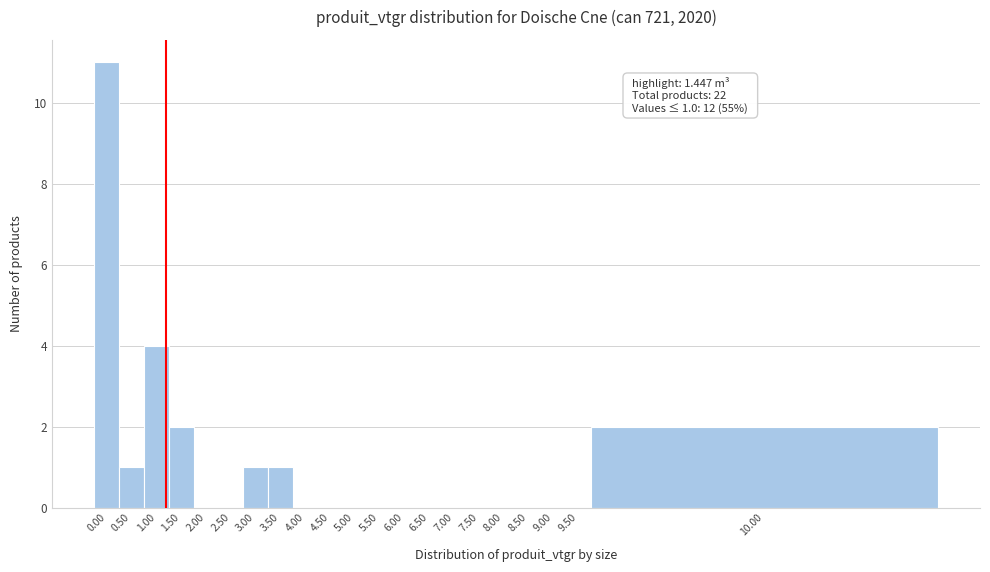

Reading left to right, list all the values displayed in this chart.

0.00=11	0.50=1	1.00=4	1.50=2	2.00=0	2.50=0	3.00=1	3.50=1	4.00=0	4.50=0	5.00=0	5.50=0	6.00=0	6.50=0	7.00=0	7.50=0	8.00=0	8.50=0	9.00=0	9.50=0	10.00=2